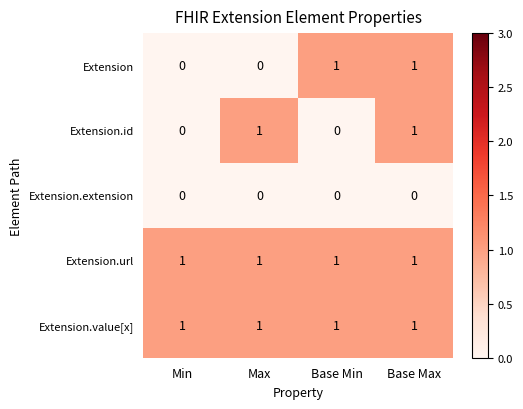

Is it true that Extension.value[x] equals 1 at Min?

True